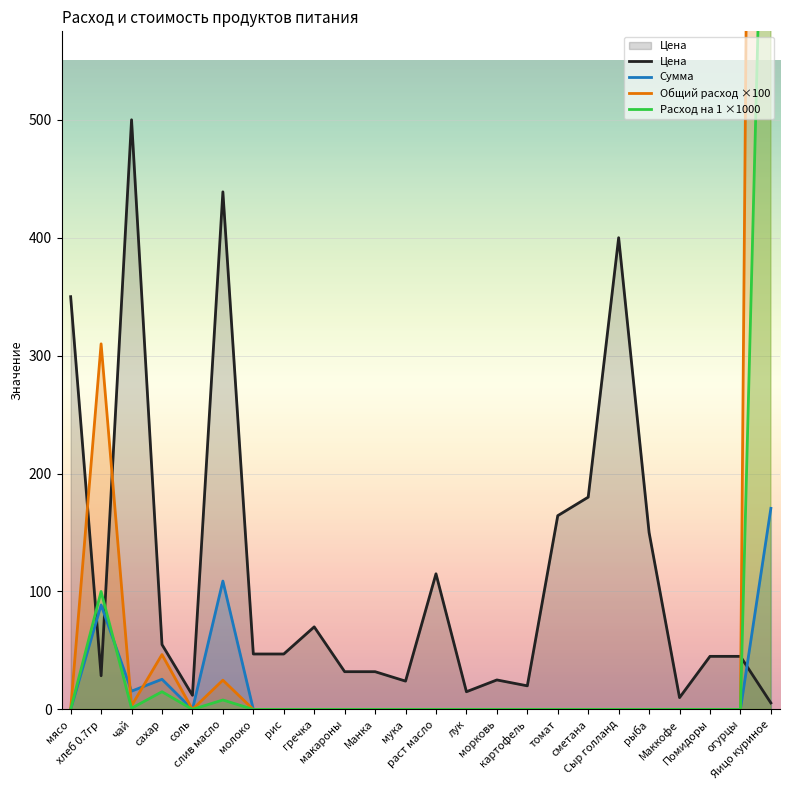

Which series ends up on top after the final intersection of Цена and Общий расход ×100?

Общий расход ×100